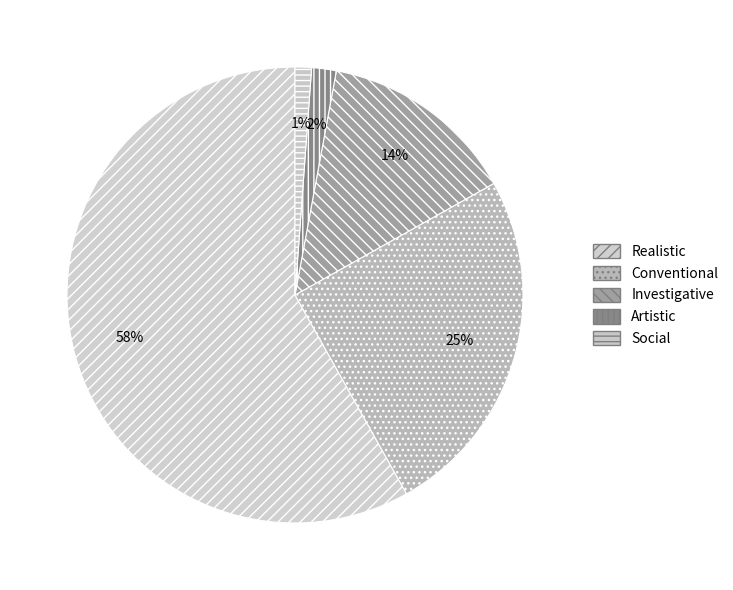

Which category has the smallest portion of the pie?

Social